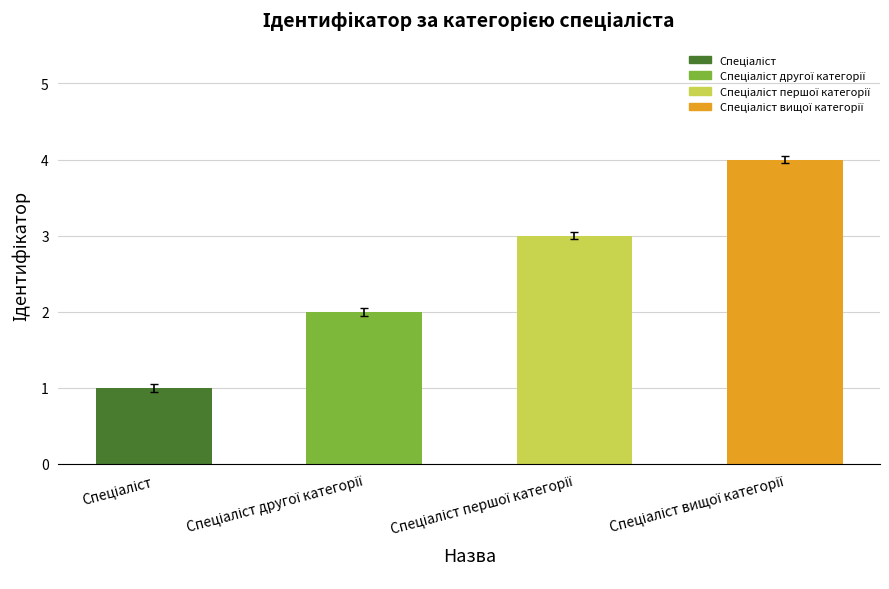

What is the maximum value shown in the chart?

4